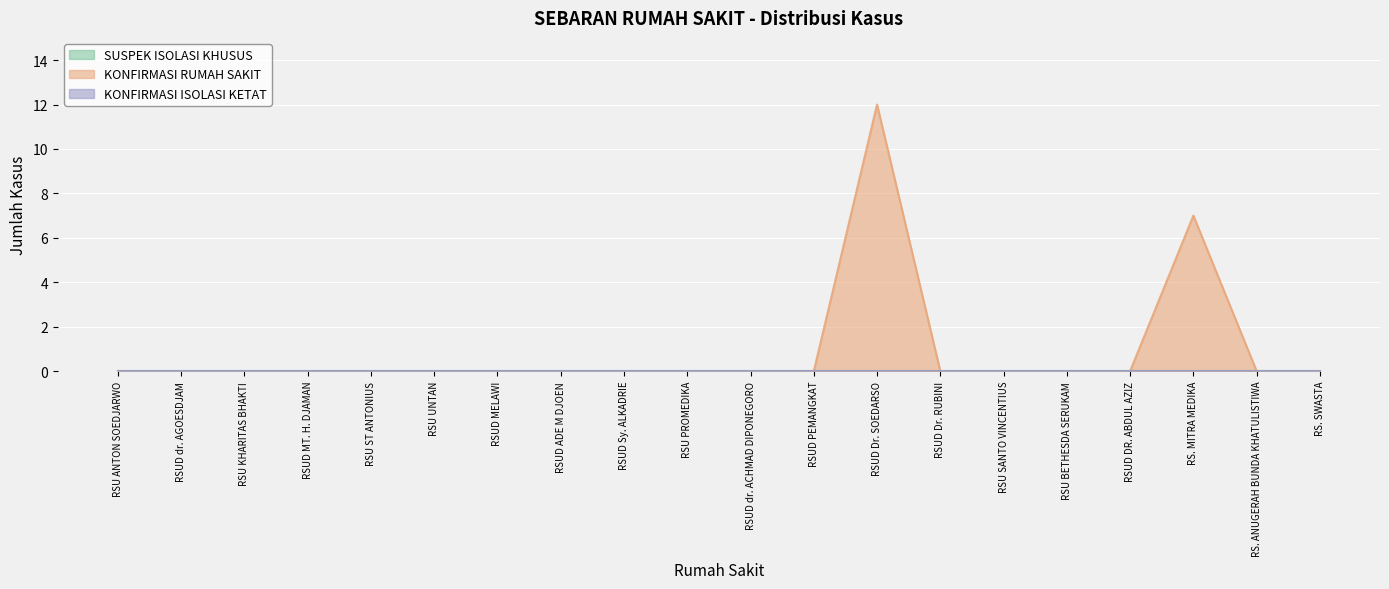

How many distinct data groups are displayed?

3